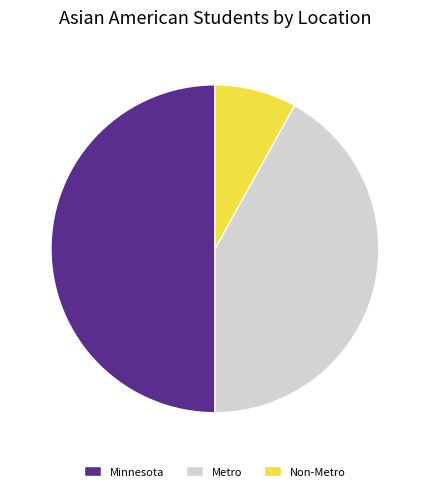

Which slice is the largest?

Minnesota